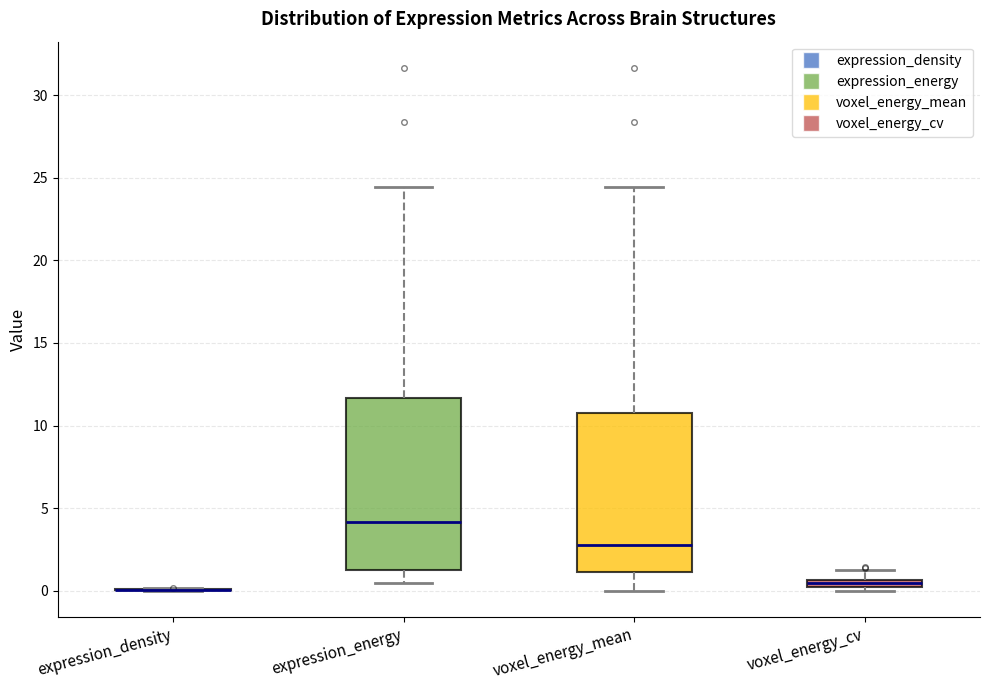

Where is the upper edge of the box for expression_energy on the y-axis? The values are not printed on the chart, so give them approximately, as read against the axis.

11.5